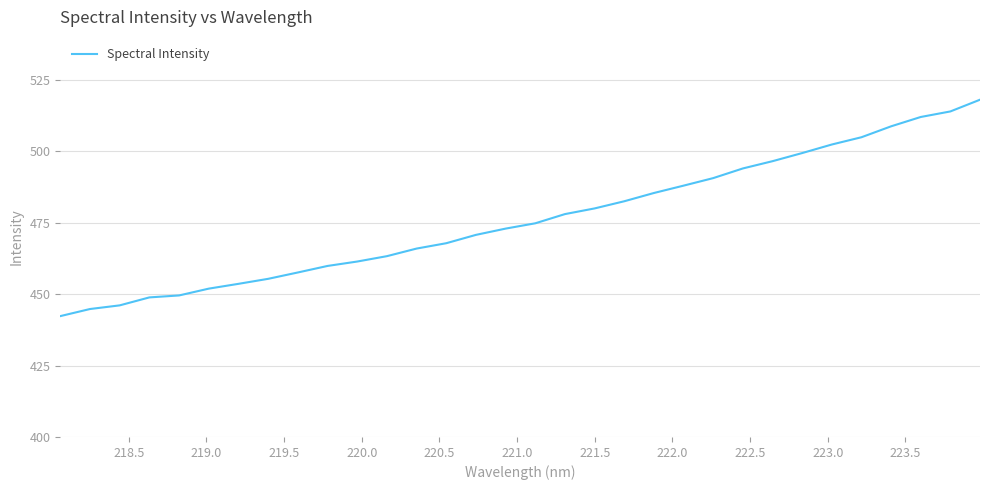

What is the difference between the maximum and minimum values?

75.7